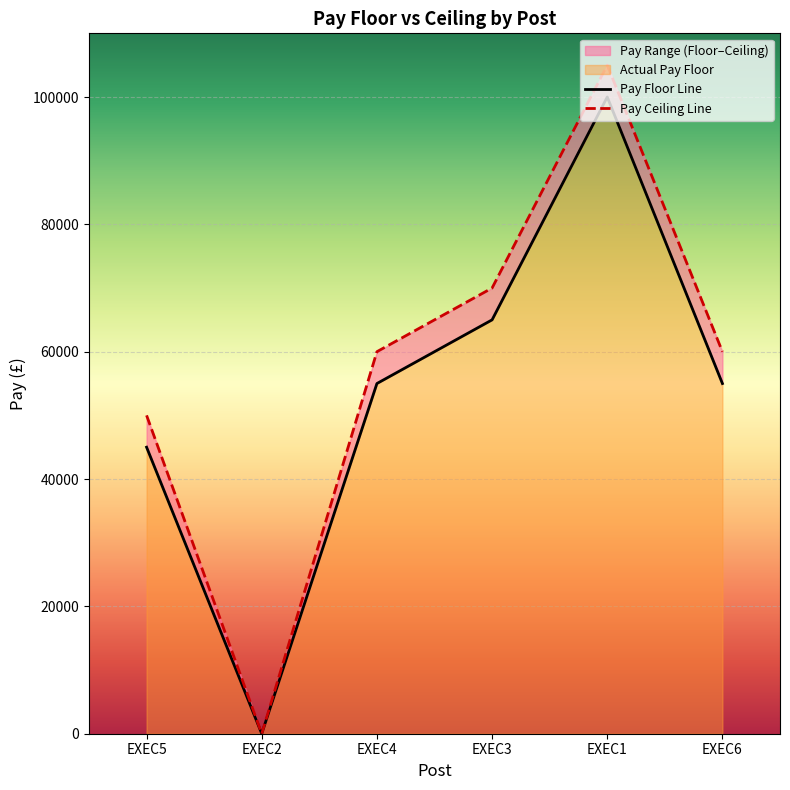

At which label does Actual Pay Ceiling first exceed 59999?

EXEC3